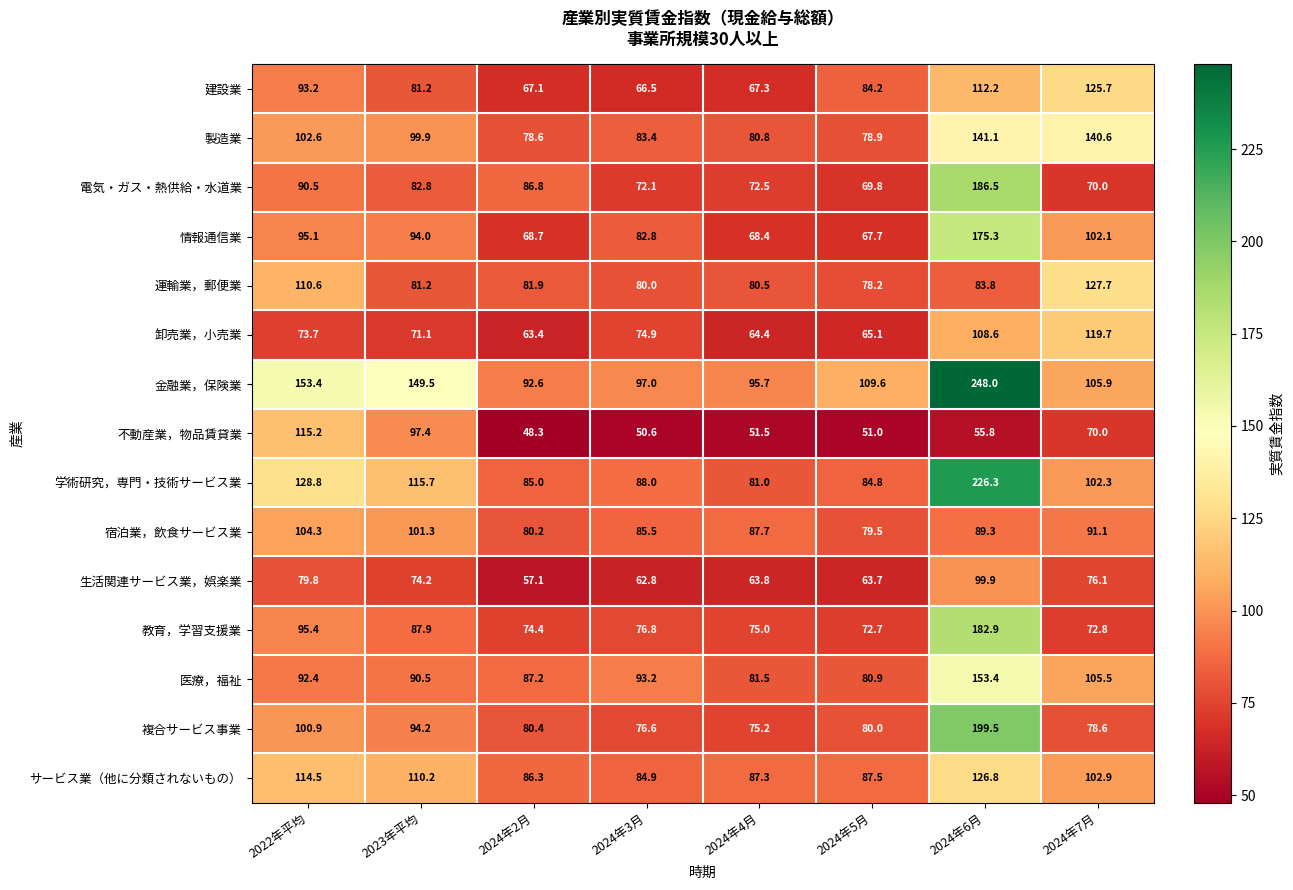

What is the greatest value displayed?

248.0